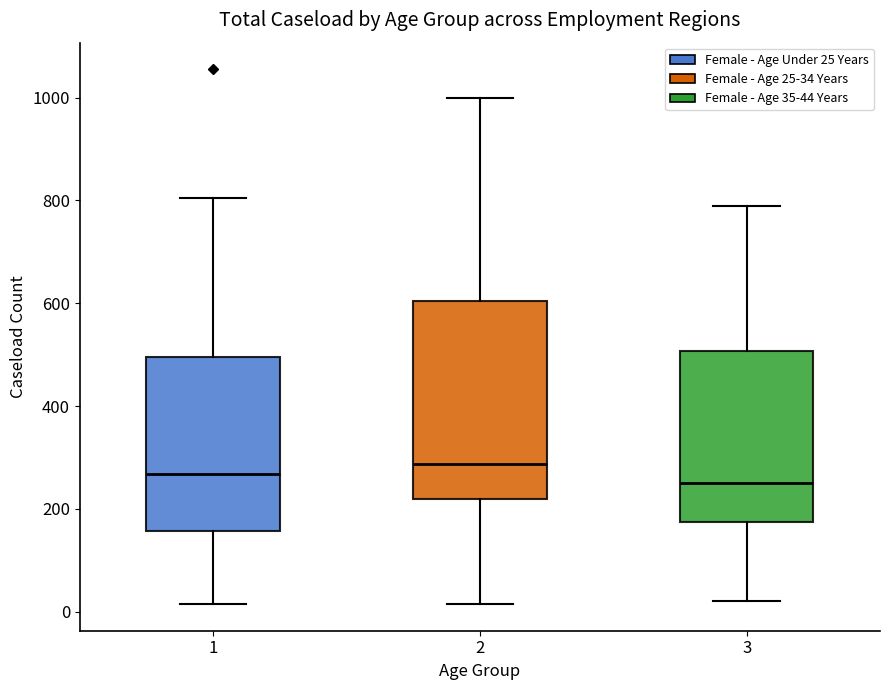

Which box is the tallest, from its lower edge to its upper edge?

2